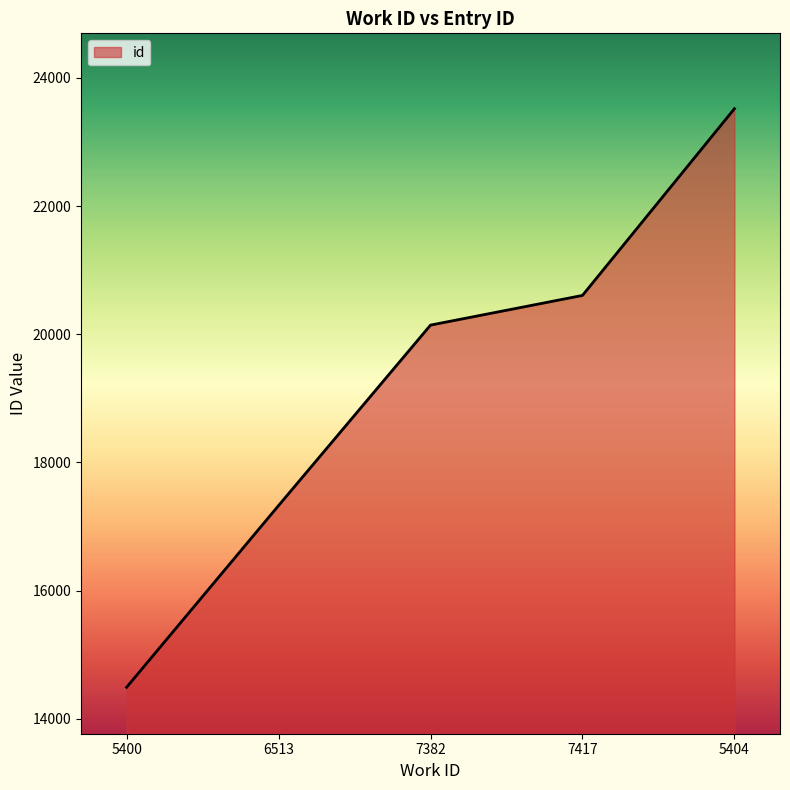

Which has a higher value, 5404 or 6513?

5404